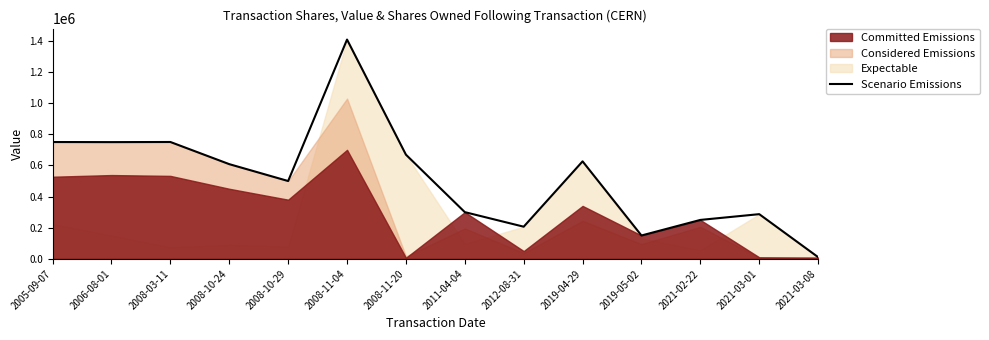

What is the difference between the values at 2005-09-07 and 2012-08-31?

543741